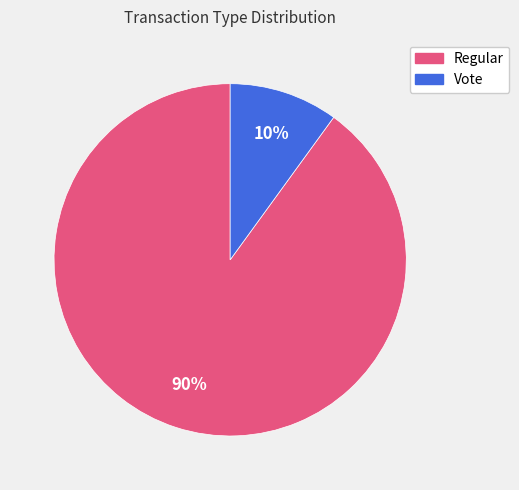

Is it true that Regular is 81% of the pie?

False